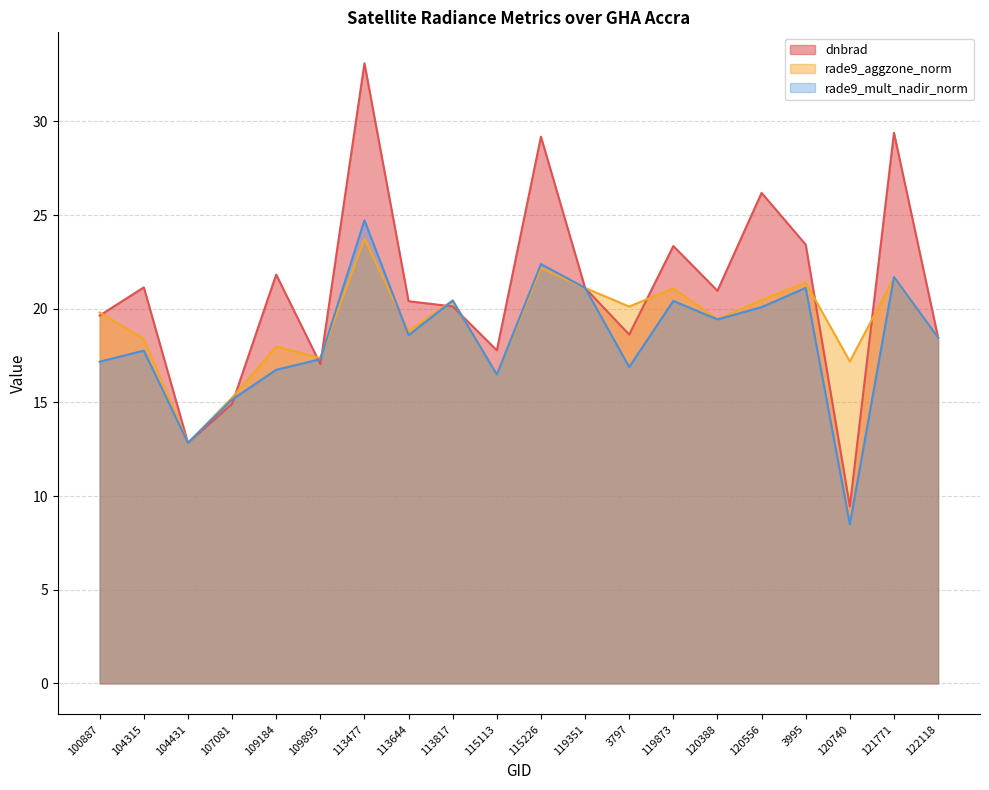

Rank the series by their average value, from lowest to highest.

rade9_mult_nadir_norm, rade9_aggzone_norm, dnbrad